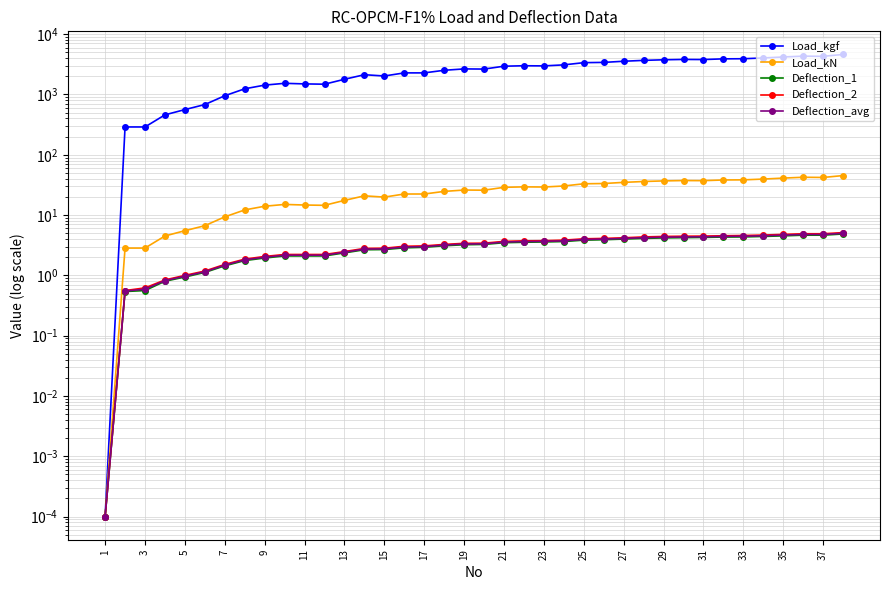

The value of Load_kgf at 23 is 5461.8. True or false?

False